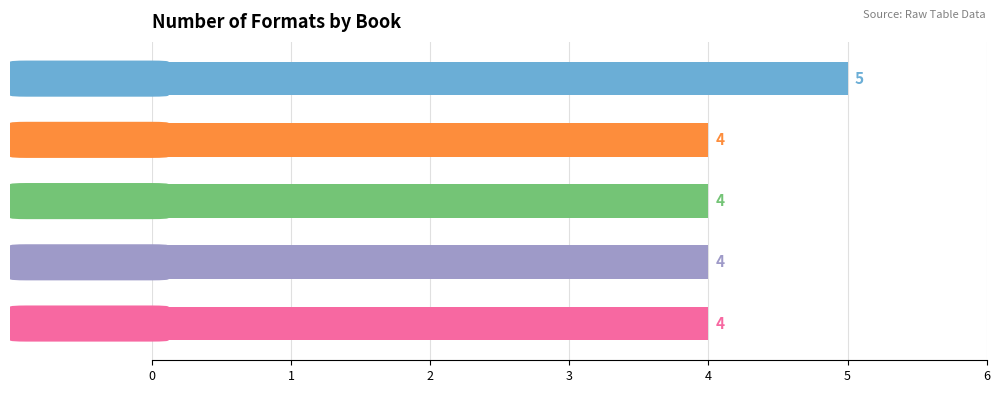

What is the difference between the maximum and minimum values?

1